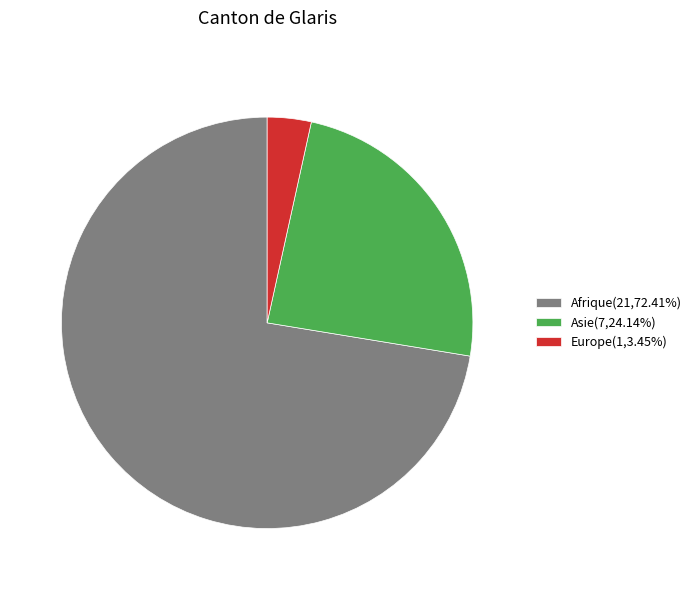

Is the sum of Asie(7,24.14%) and Afrique(21,72.41%) greater than half?

Yes